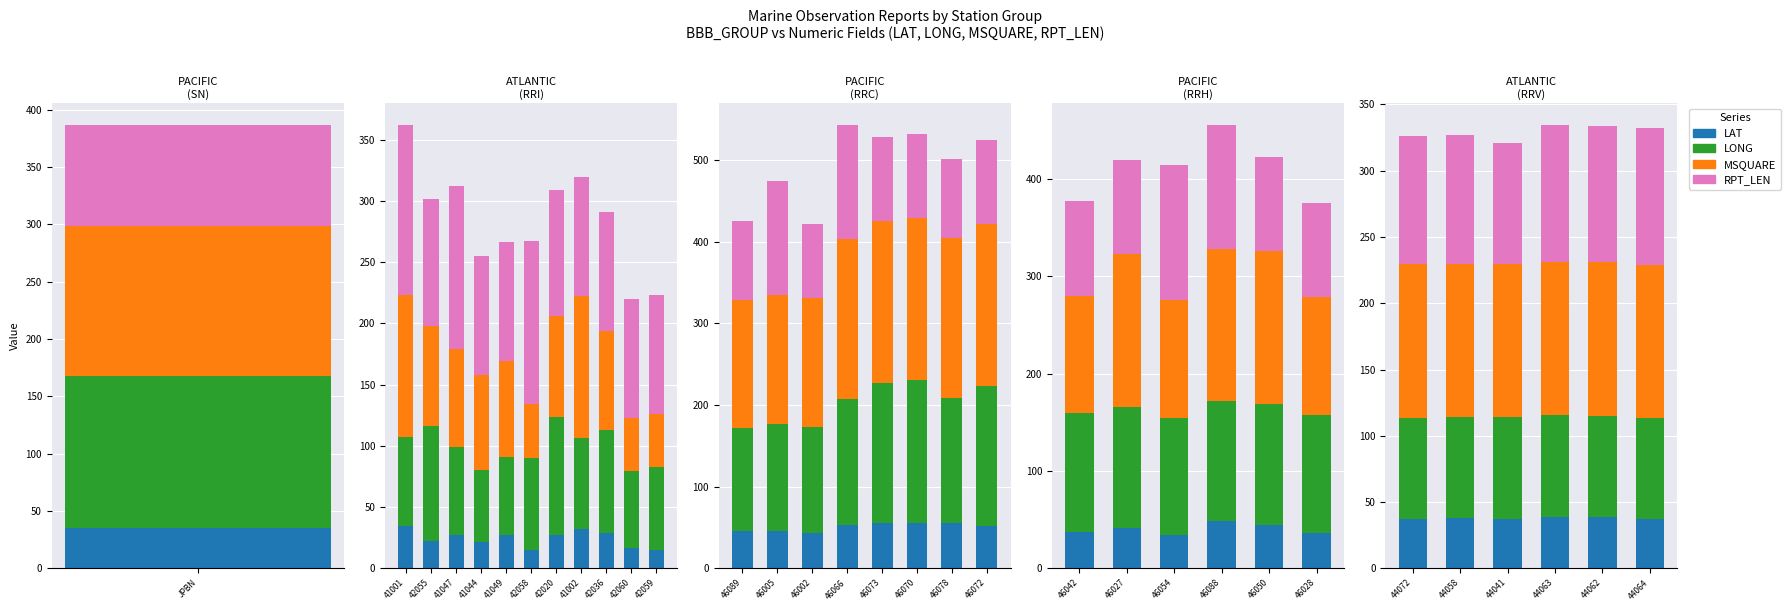

Which has a higher value, 44062 or 44063?

44063